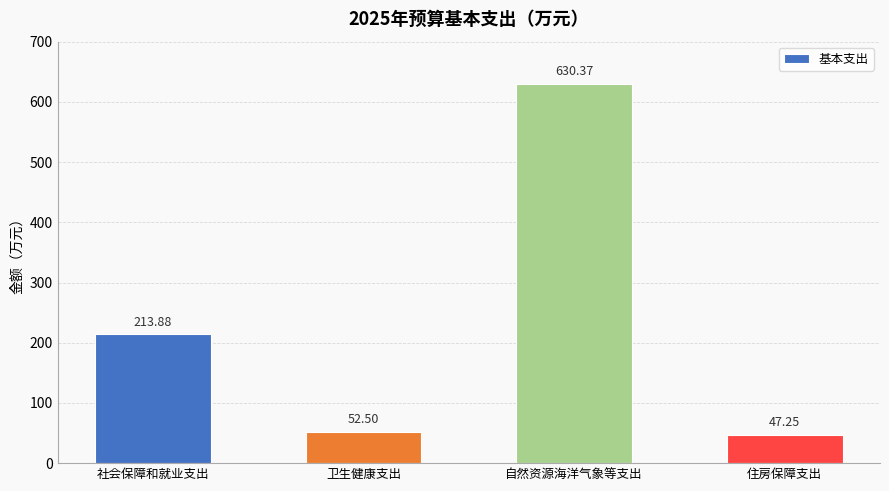

What is the label of the 3rd bar from the right?

卫生健康支出